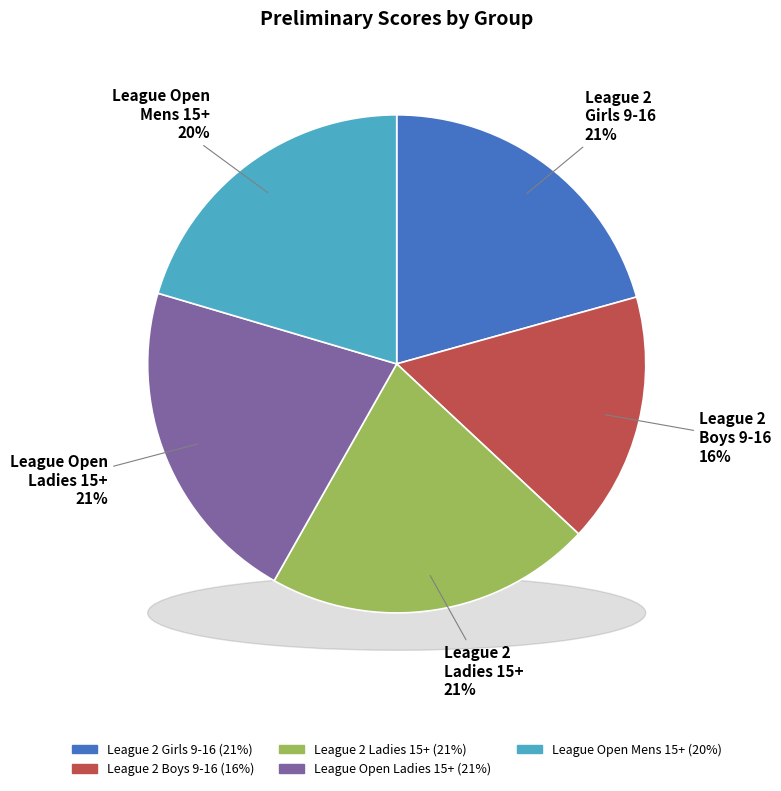

To the nearest percent, what is the difference between the largest and smallest slice percentages?

5%